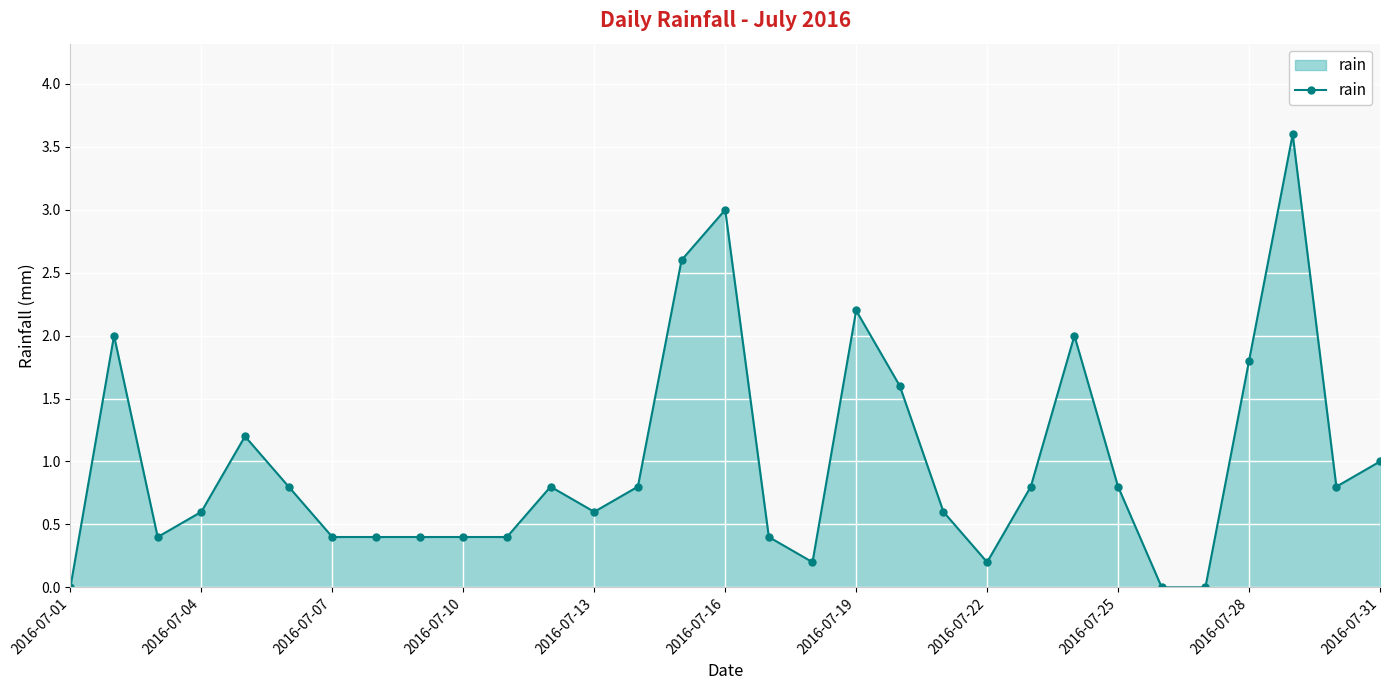

What is the sum of all values?

30.8